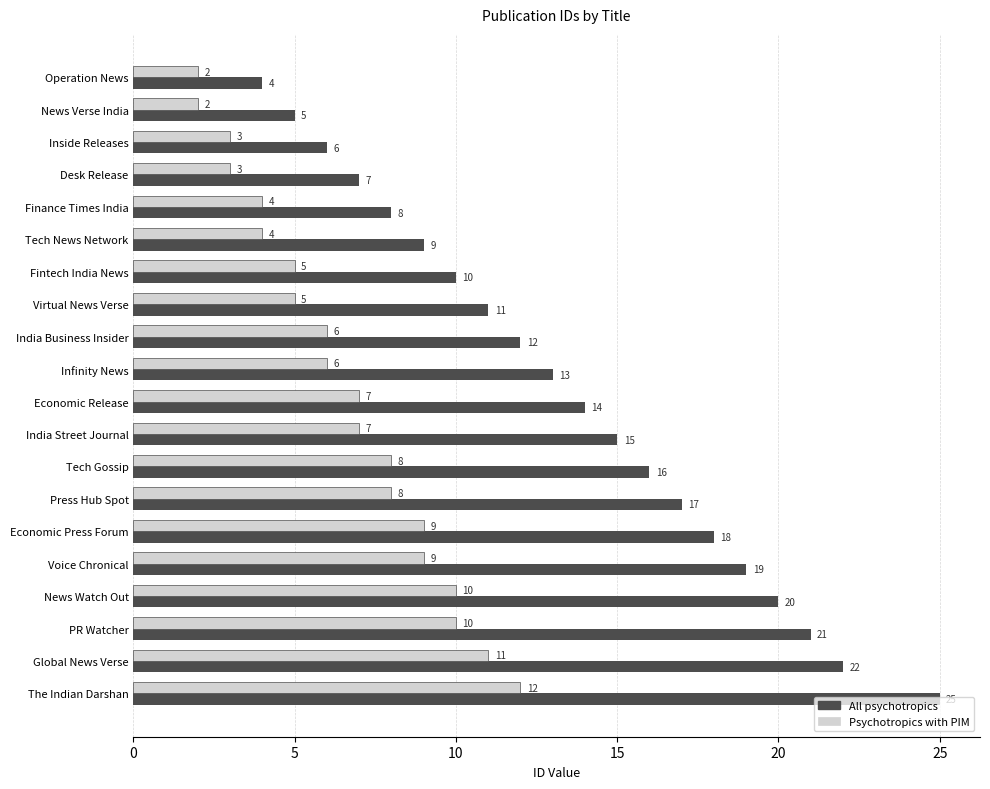

Which category has the highest value across all series?

The Indian Darshan